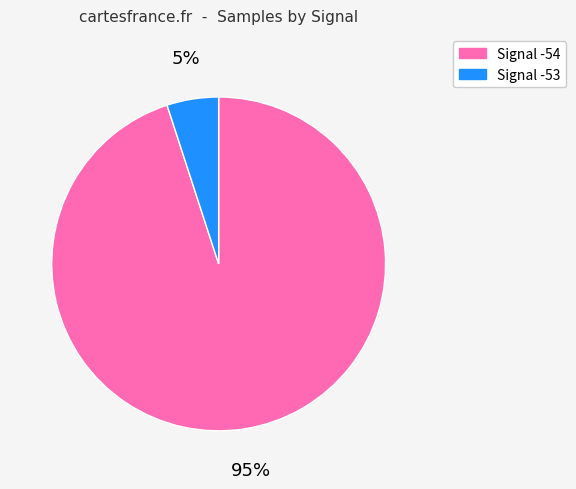

Is there a majority slice in this chart?

Yes